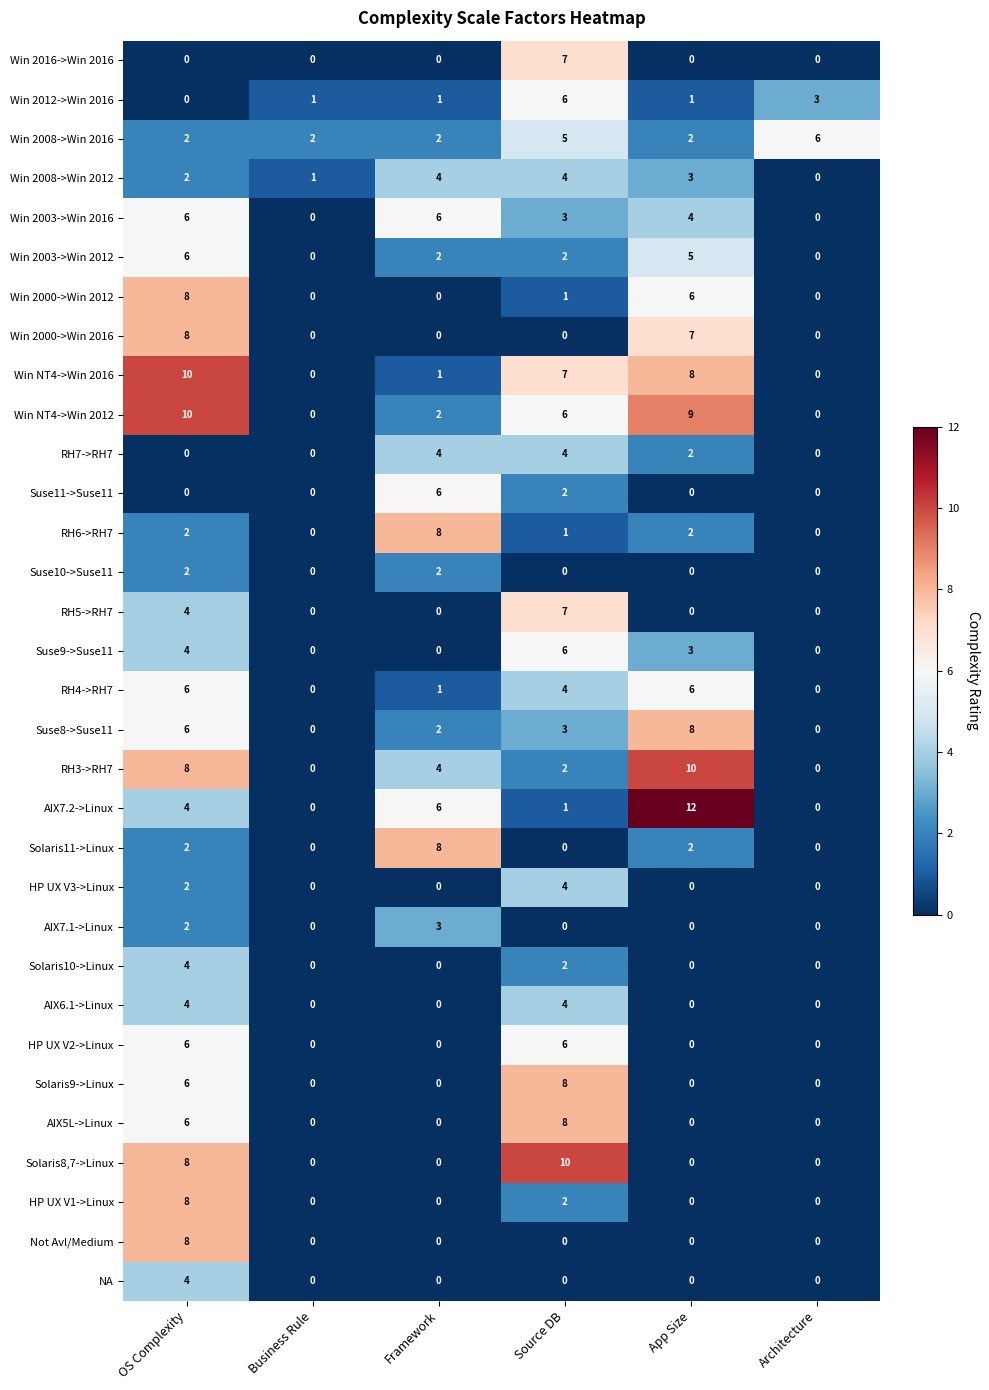

The value of Win 2000->Win 2016 at App Size is 11. True or false?

False